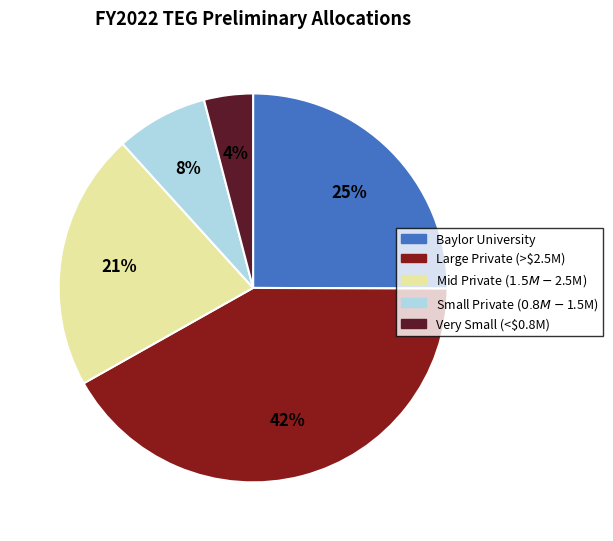

To the nearest percent, what is the difference between the largest and smallest slice percentages?

38%